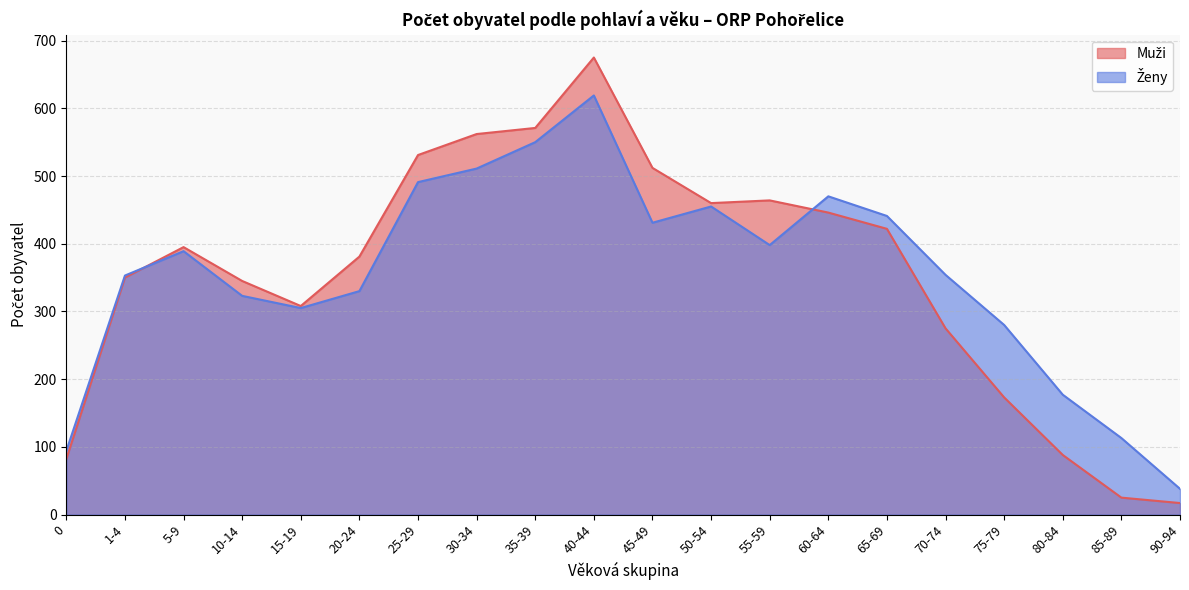

Reading left to right, transcribe all the data shown in this chart.

Muži: 82	350	395	345	308	381	531	562	571	675	512	460	464	446	422	275	173	88	25	17
Ženy: 94	353	389	323	305	330	491	511	550	619	431	455	398	470	441	354	280	177	113	38